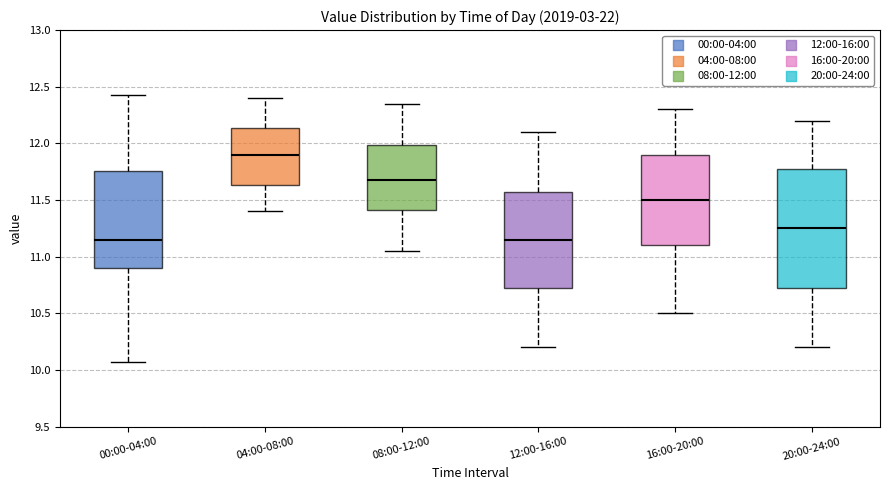

Where is the lower edge of the box for 20:00-24:00 on the y-axis? The values are not printed on the chart, so give them approximately, as read against the axis.

10.75